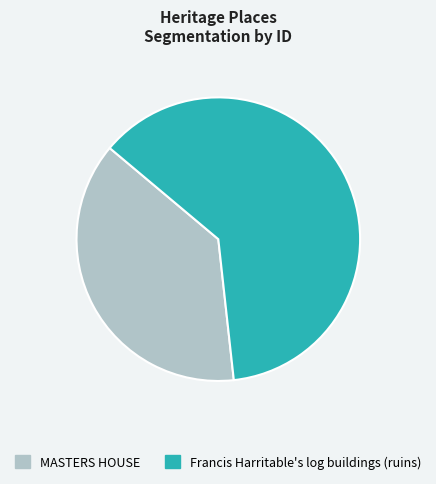

Does any single category account for the majority?

Yes